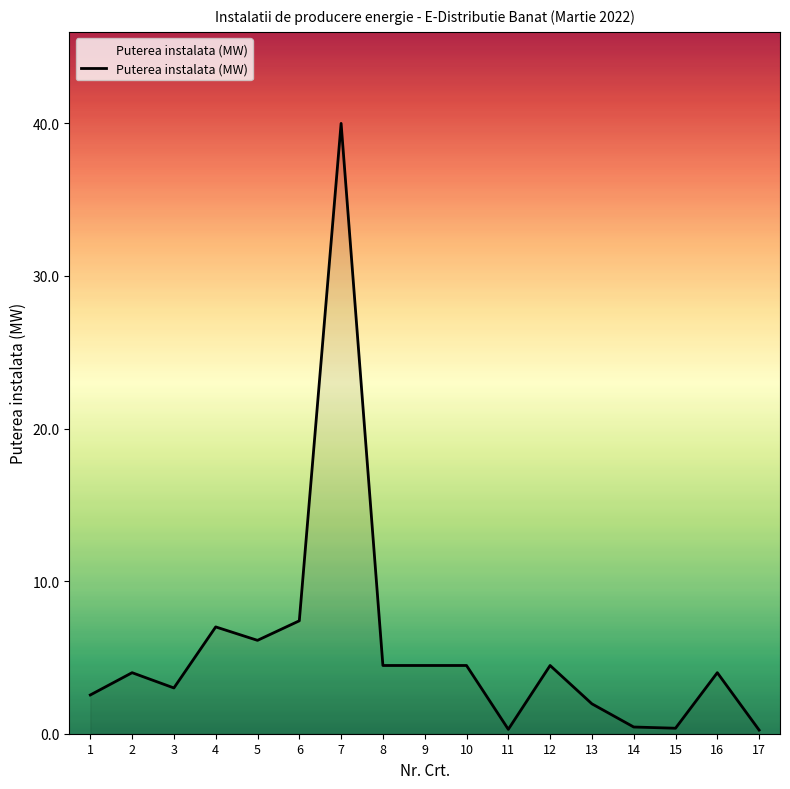

What is the difference between the maximum and second lowest values?

39.7